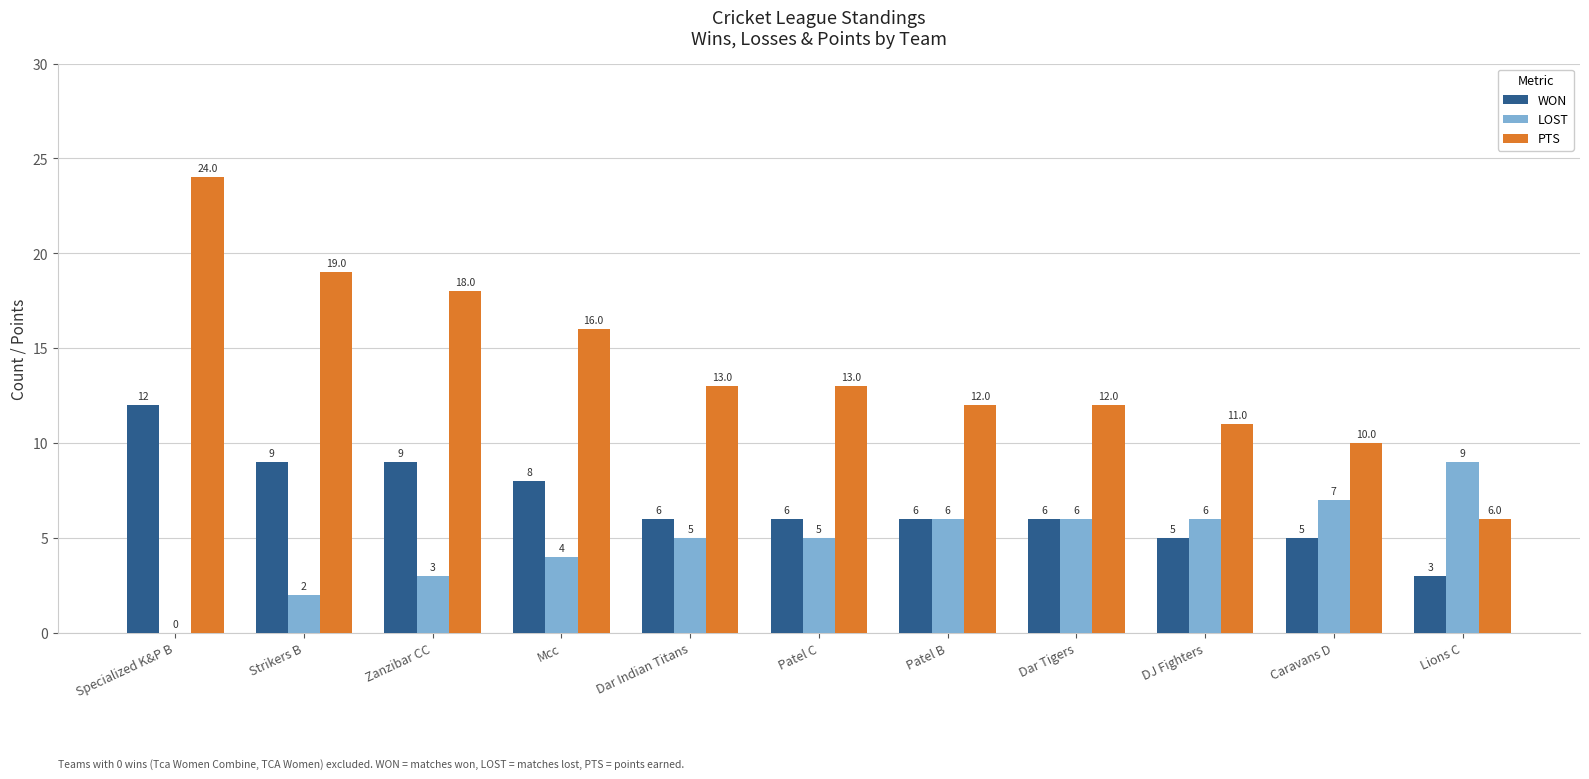

Count the LOST values in the range 3 to 6.

7